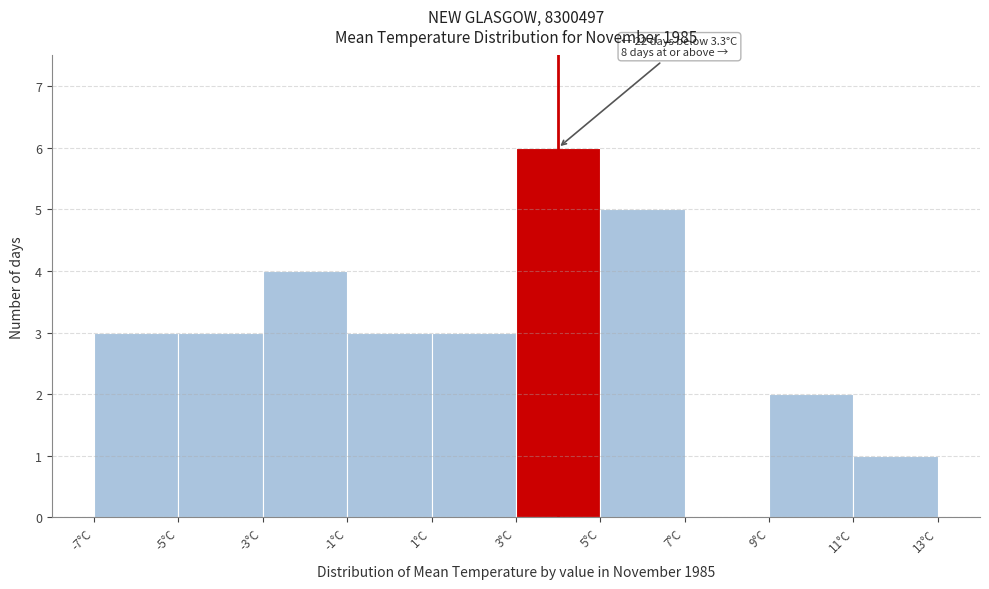

Over which range of the x-axis is the bar tallest?

3 to 5